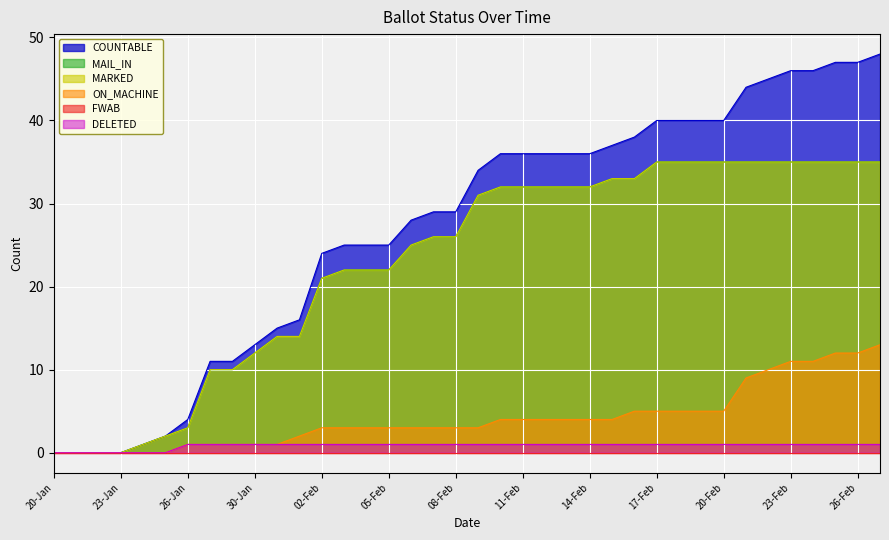

The MARKED series shows 33 at 15-Feb. True or false?

True